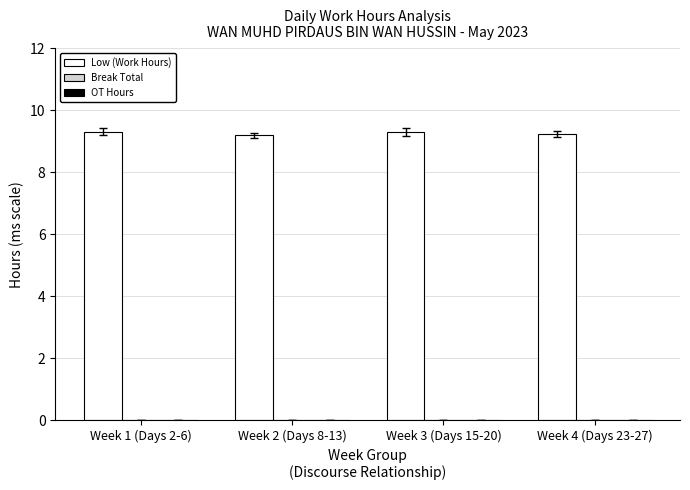

Is it true that the value at Week 3 (Days 15-20) is 2.5?

False